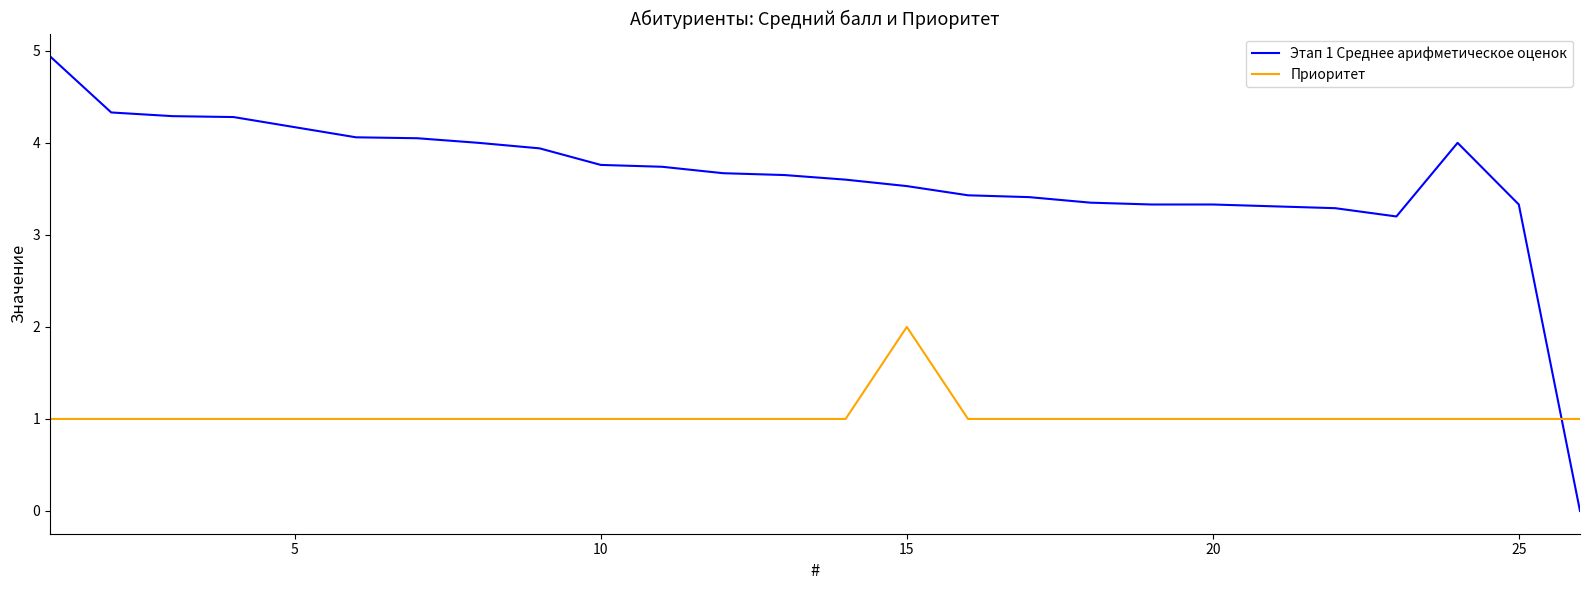

Which series has the largest range (max minus min)?

Этап 1 Среднее арифметическое оценок